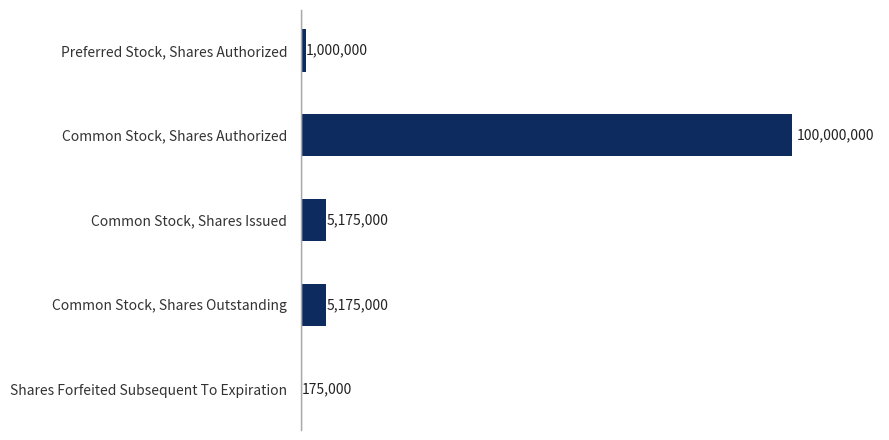

Are the bars horizontal?

Yes